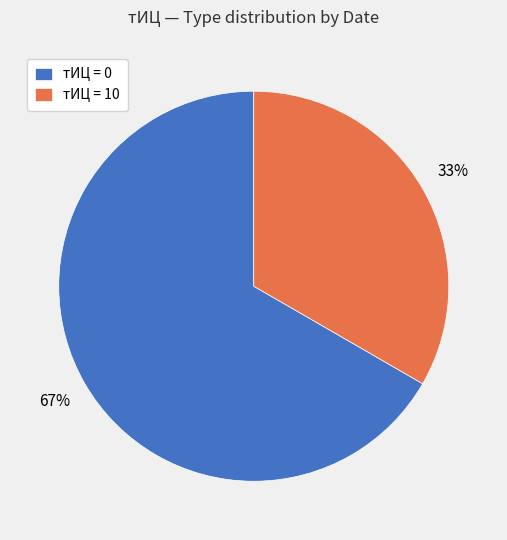

The тИЦ = 10 slice represents 33% of the pie. True or false?

True